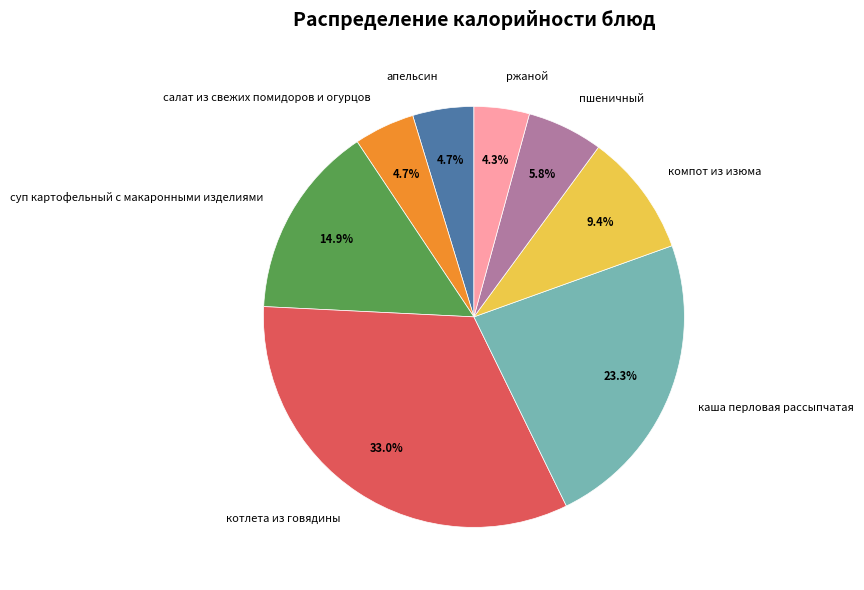

The каша перловая рассыпчатая slice represents 23% of the pie. True or false?

True